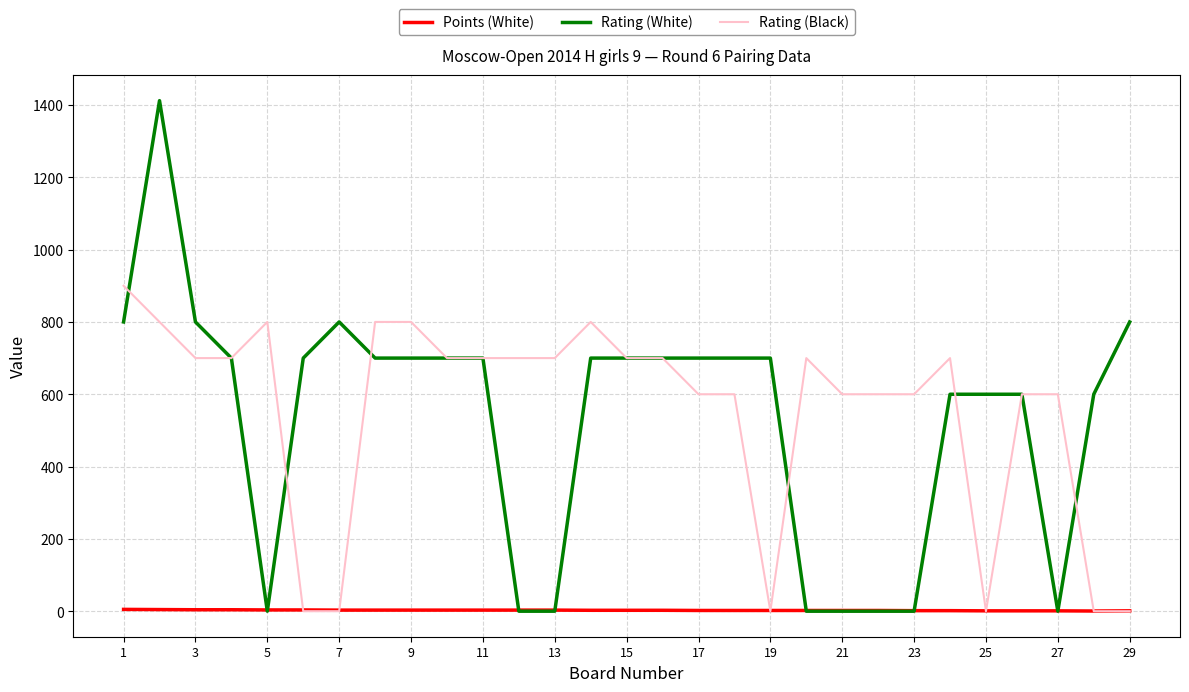

Which series has the largest range (max minus min)?

Rating (White)